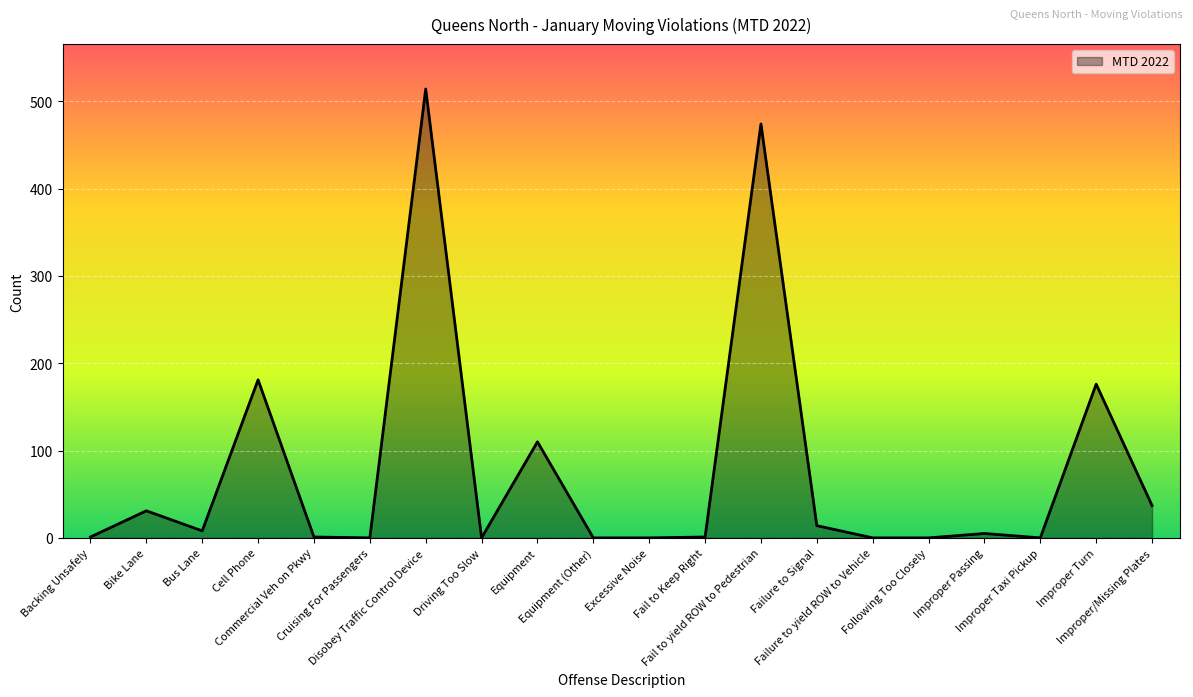

What is the change in value from Fail to yield ROW to Pedestrian to Improper Taxi Pickup?

-474